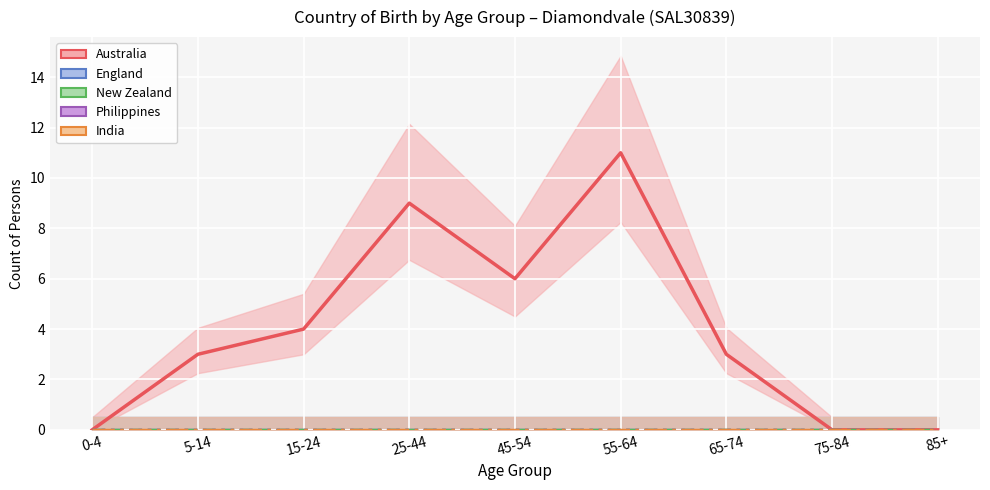

Where is India nearest to the value 0?

0-4